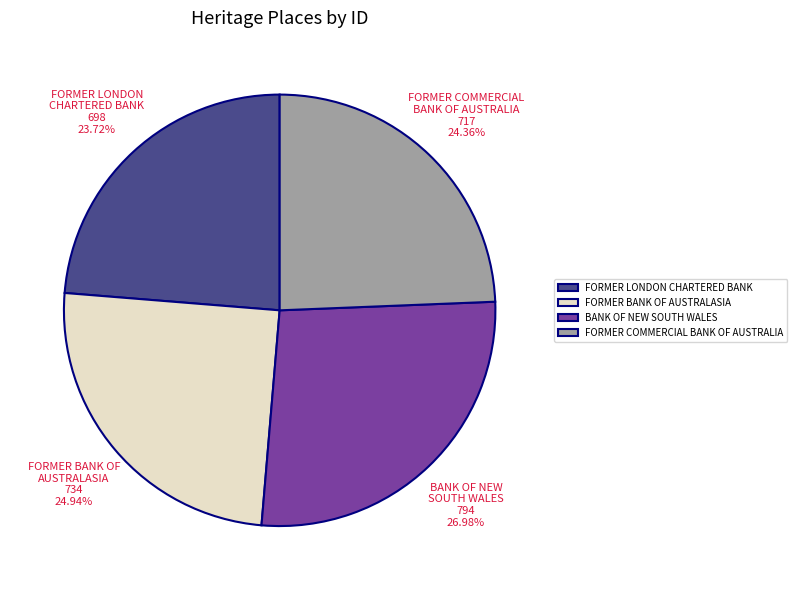

Which category has the smallest portion of the pie?

FORMER LONDON CHARTERED BANK